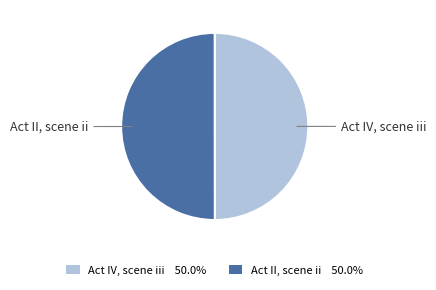

Is the sum of Act IV, scene iii and Act II, scene ii greater than half?

Yes